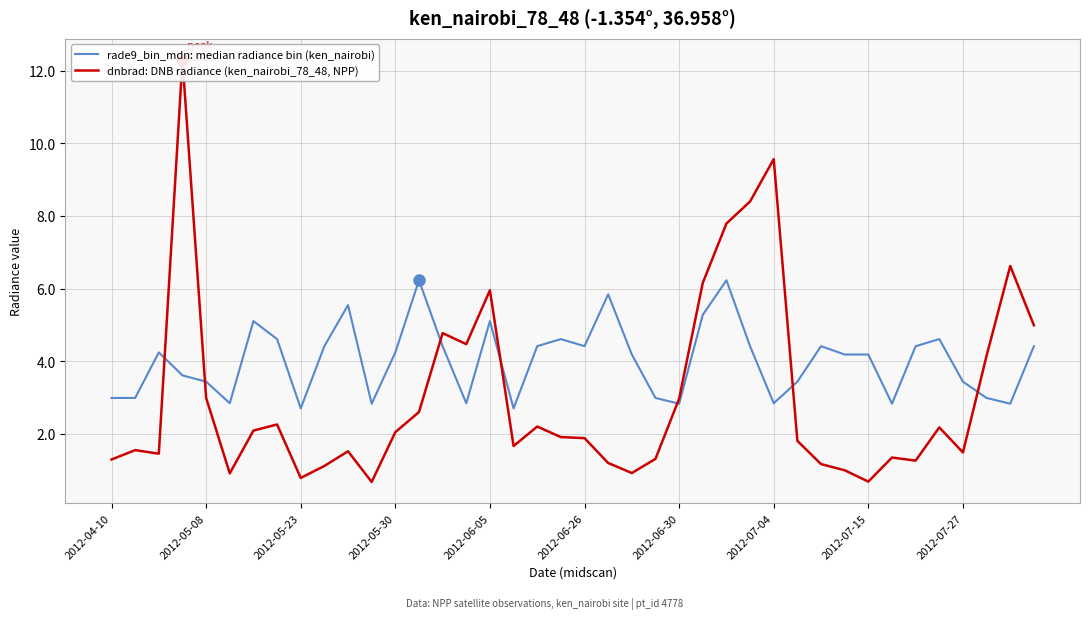

What position from the right is 21?

19